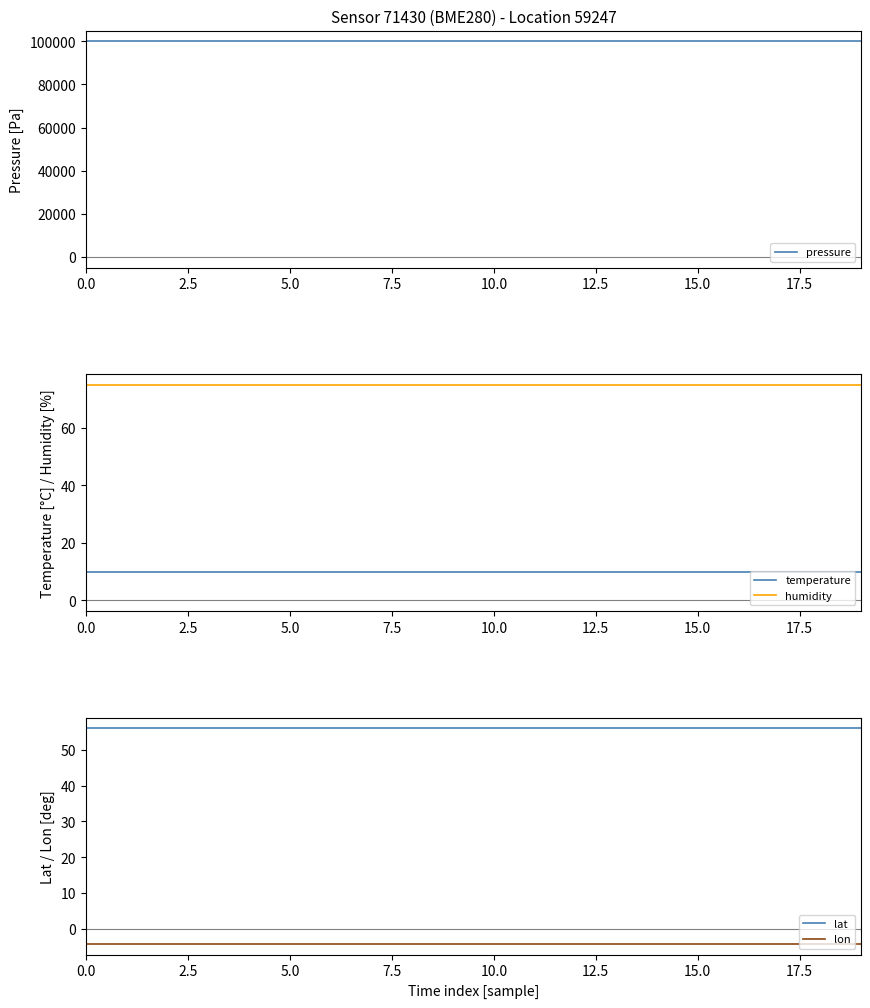

Which has a higher value, 13 or 15?

13